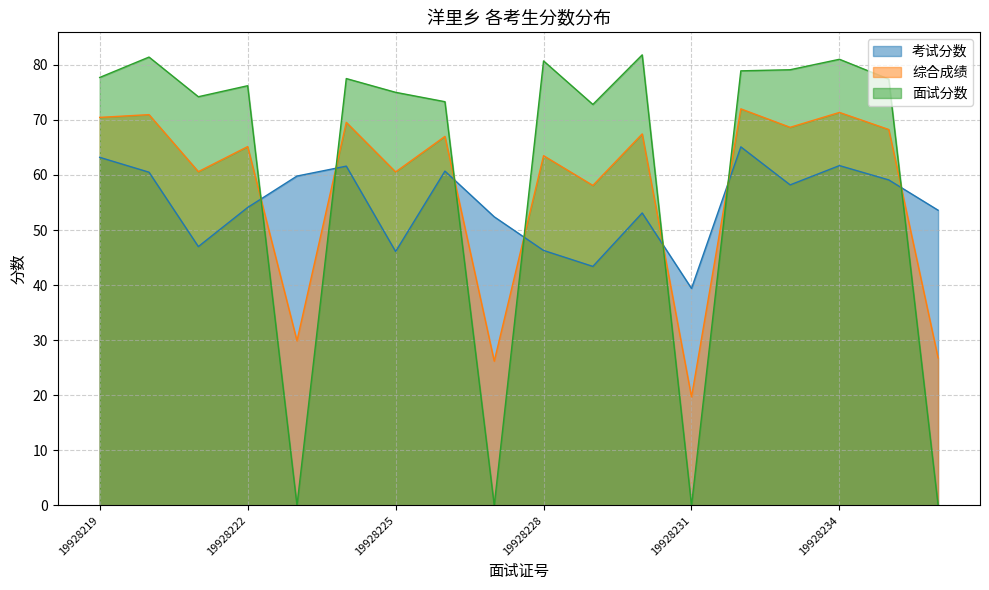

At which category does 面试分数 reach its first local valley?

19928221